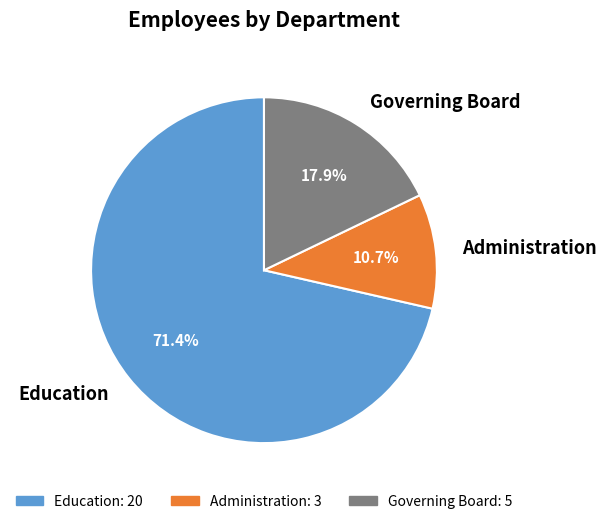

To the nearest percent, what is the difference between the largest and smallest slice percentages?

61%